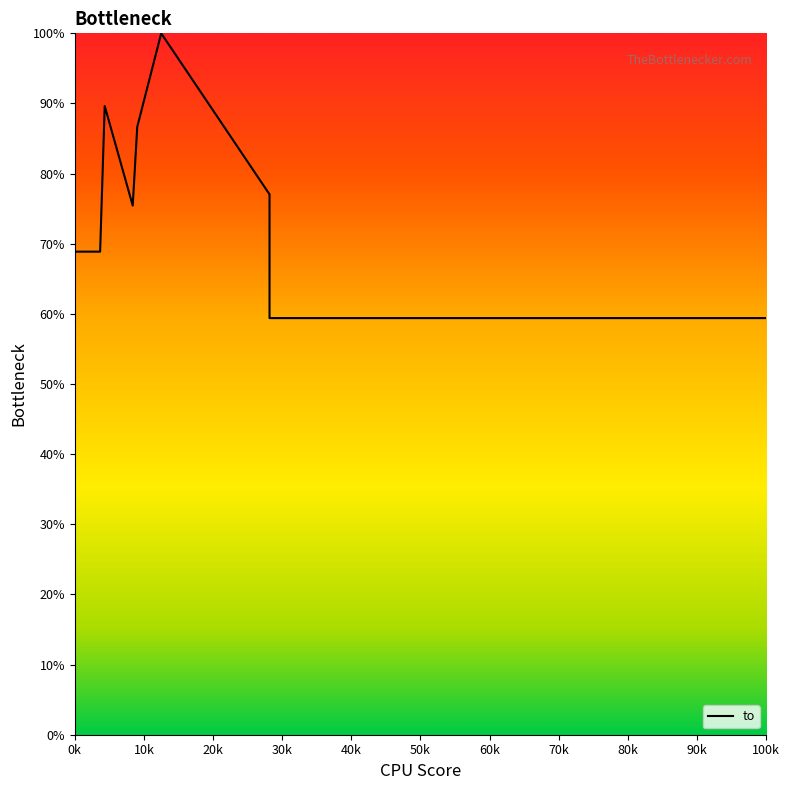

What is the smallest value displayed?

59.4